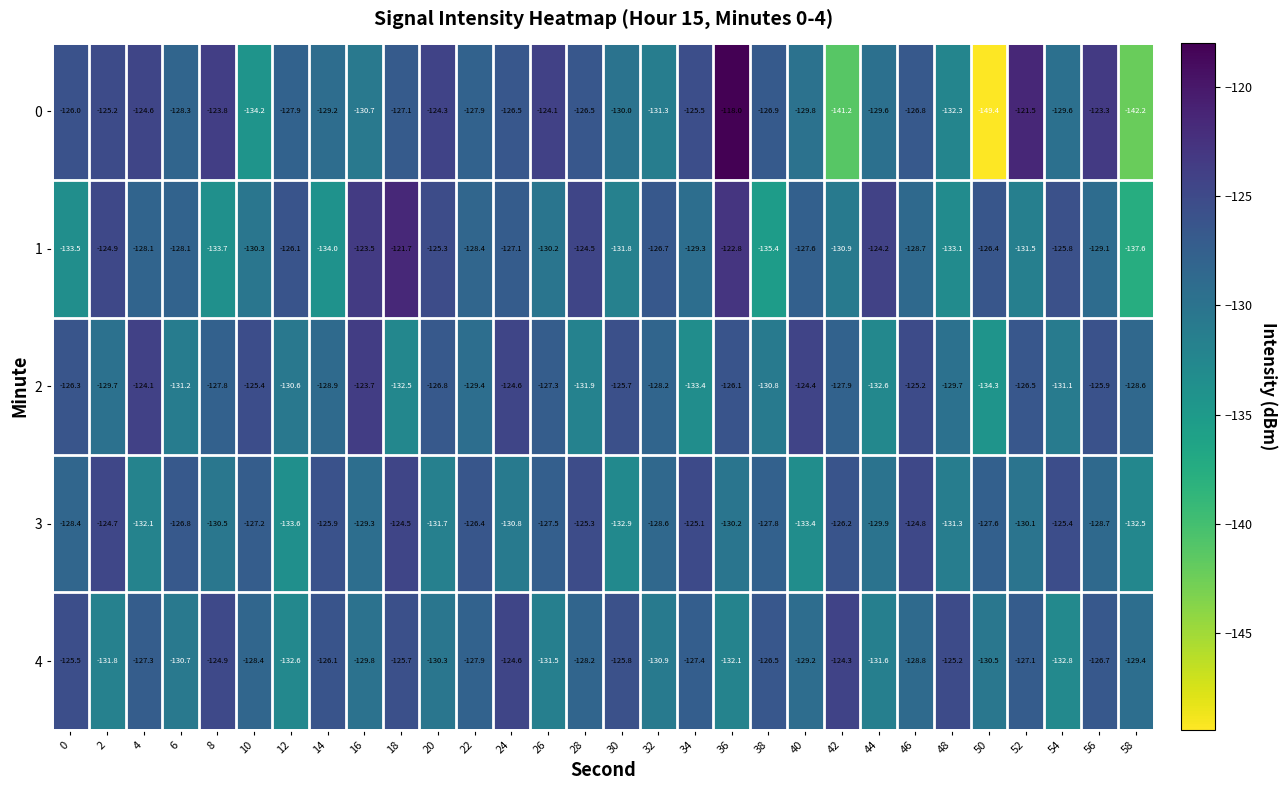

At which category does the chart reach its minimum across all series?

50